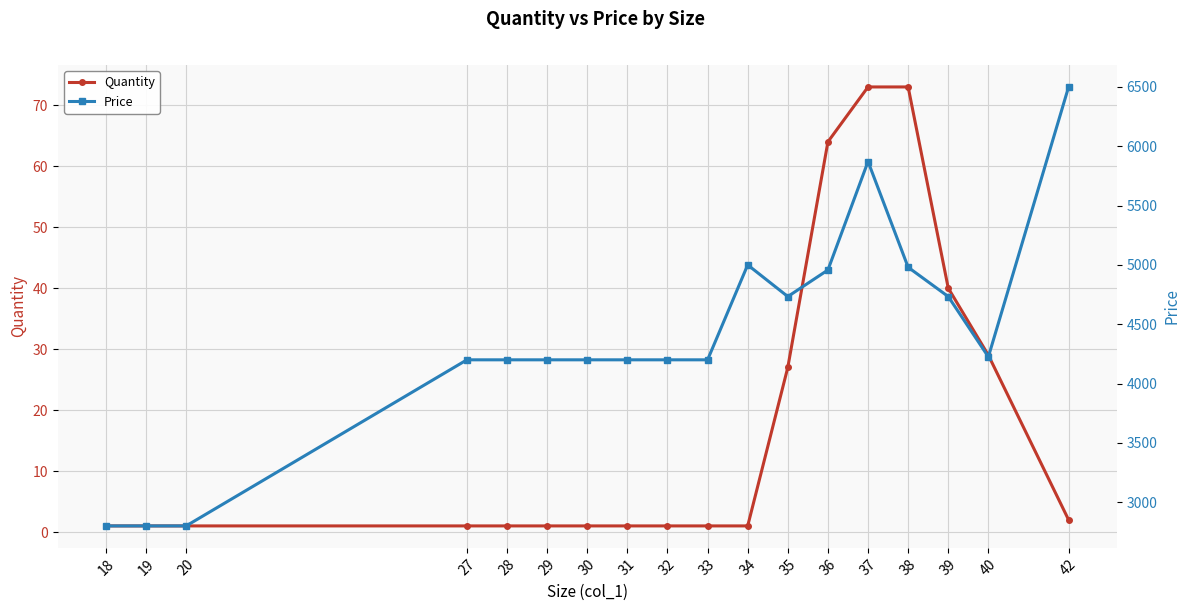

How many data points does each series have?

18